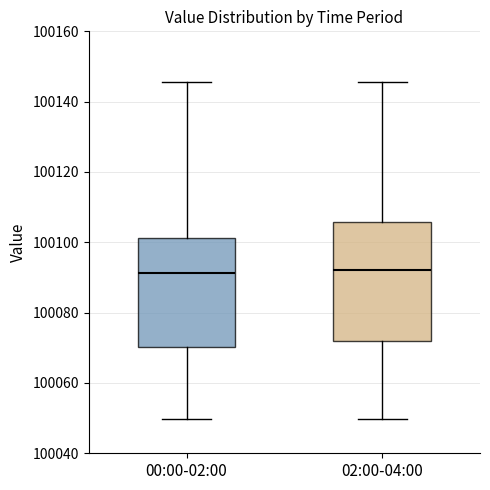

Where does the lower whisker of the box for 02:00-04:00 end on the y-axis? The values are not printed on the chart, so give them approximately, as read against the axis.

100050